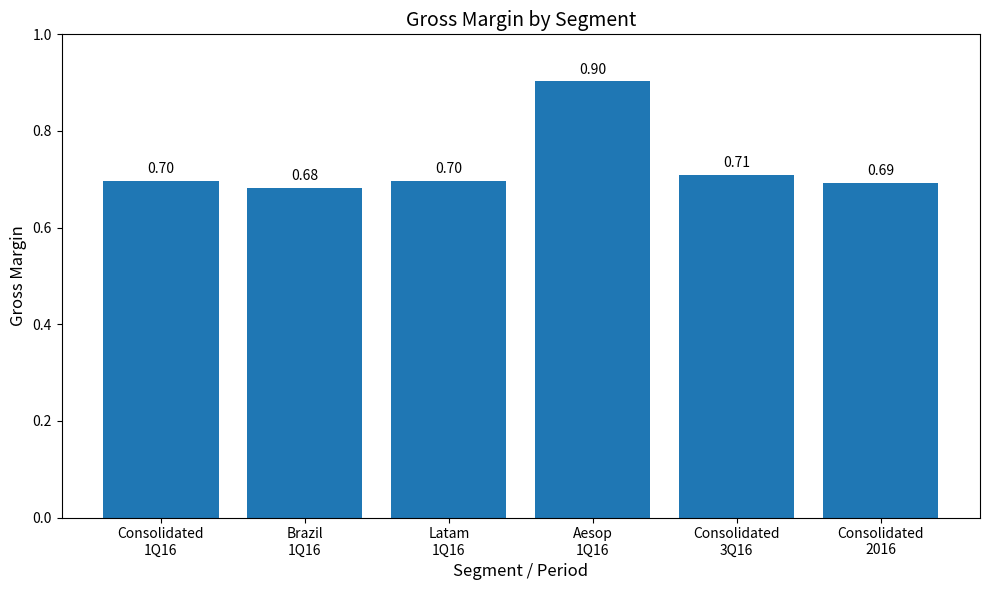

Reading left to right, transcribe all the data shown in this chart.

0.7	0.7	0.7	0.9	0.7	0.7